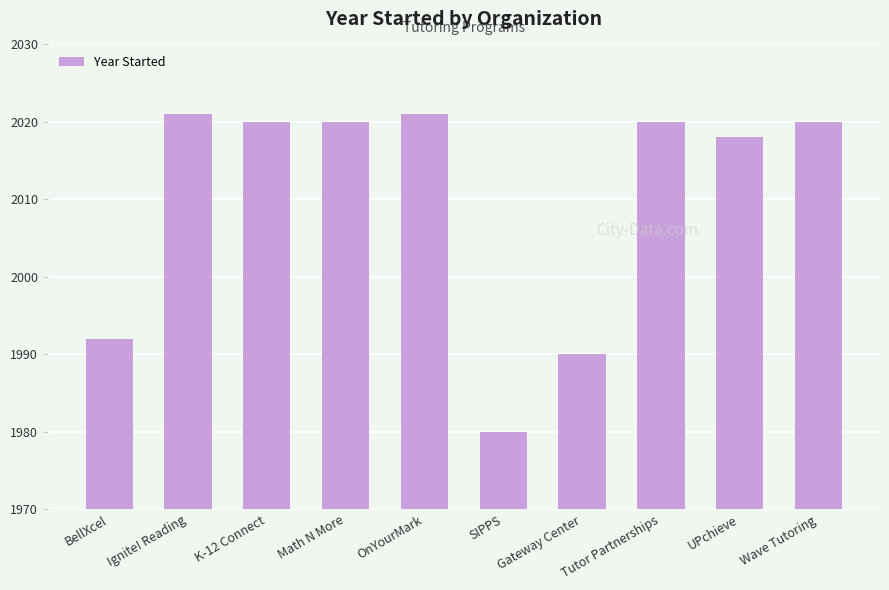

What is the ratio of the value at Ignite! Reading to the value at Wave Tutoring?

1.0